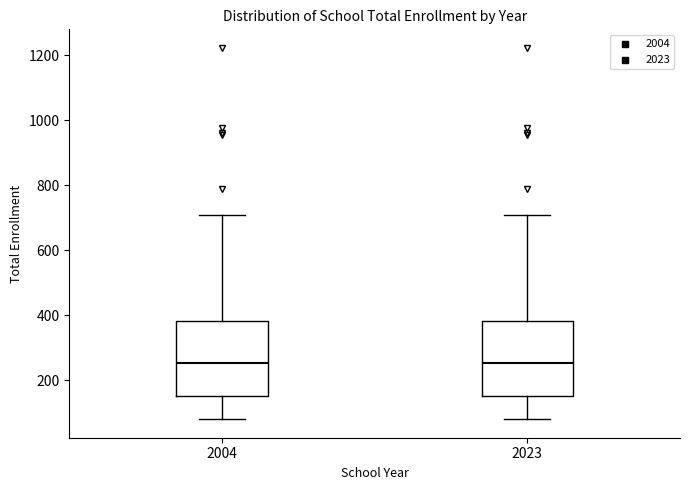

Reading left to right, read every box against the y-axis: the position of its median line, the range the box covers, and the ends of its whiskers. The values are not printed on the chart, so give them approximately, as read against the axis.

2004: median 260, box 160 to 380, whiskers 80 to 700
2023: median 260, box 160 to 380, whiskers 80 to 700